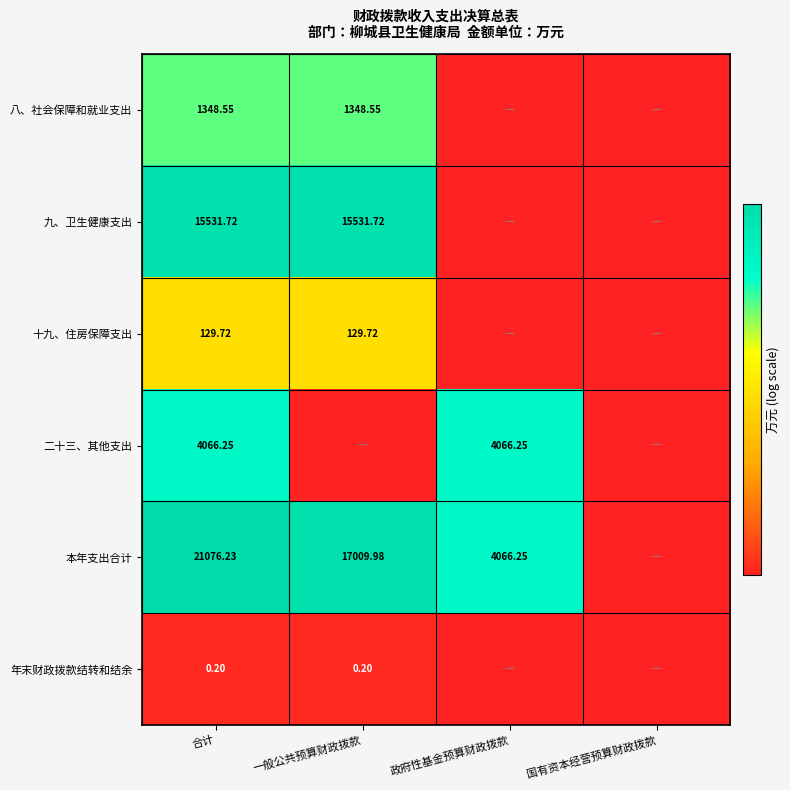

Rank the series at 合计 from highest to lowest value.

本年支出合计, 九、卫生健康支出, 二十三、其他支出, 八、社会保障和就业支出, 十九、住房保障支出, 年末财政拨款结转和结余